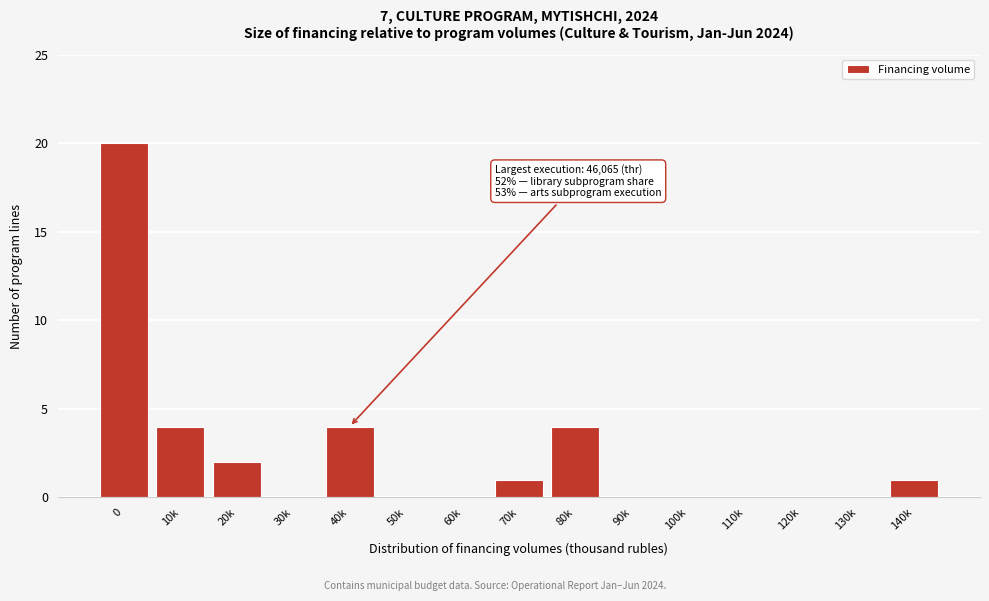

Reading left to right, transcribe all the data shown in this chart.

0=20	10k=4	20k=2	30k=0	40k=4	50k=0	60k=0	70k=1	80k=4	90k=0	100k=0	110k=0	120k=0	130k=0	140k=1